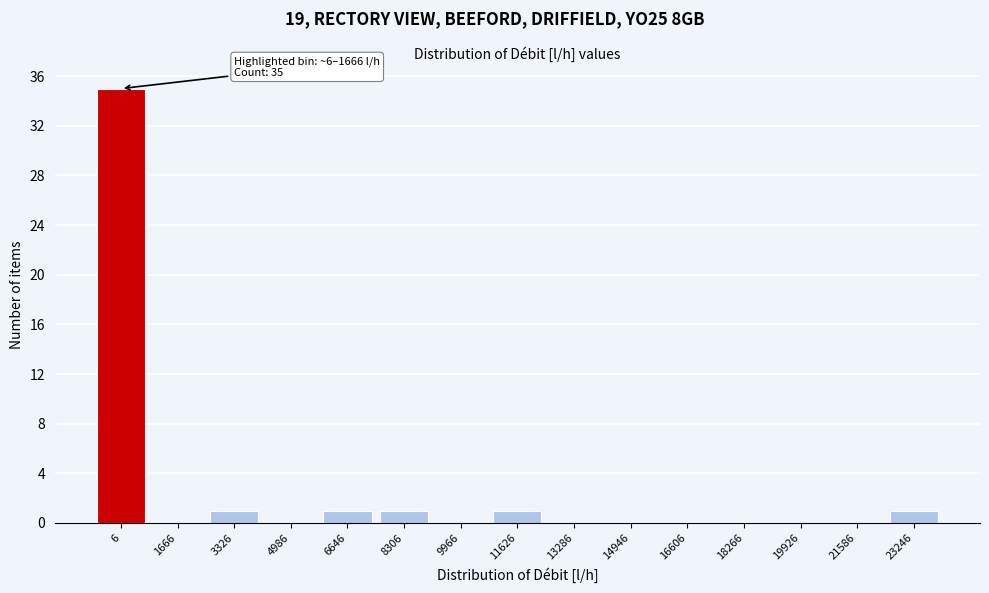

Reading left to right, what are all the values shown in this chart?

6=35	1666=0	3326=1	4986=0	6646=1	8306=1	9966=0	11626=1	13286=0	14946=0	16606=0	18266=0	19926=0	21586=0	23246=1